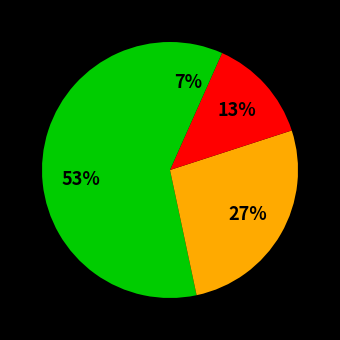

How many segments does this pie chart have?

4